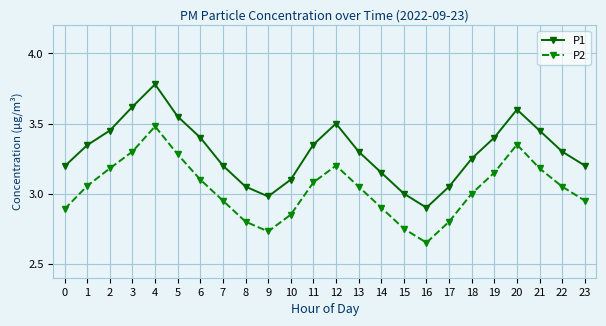

What is the total value across all series at 6?

6.5